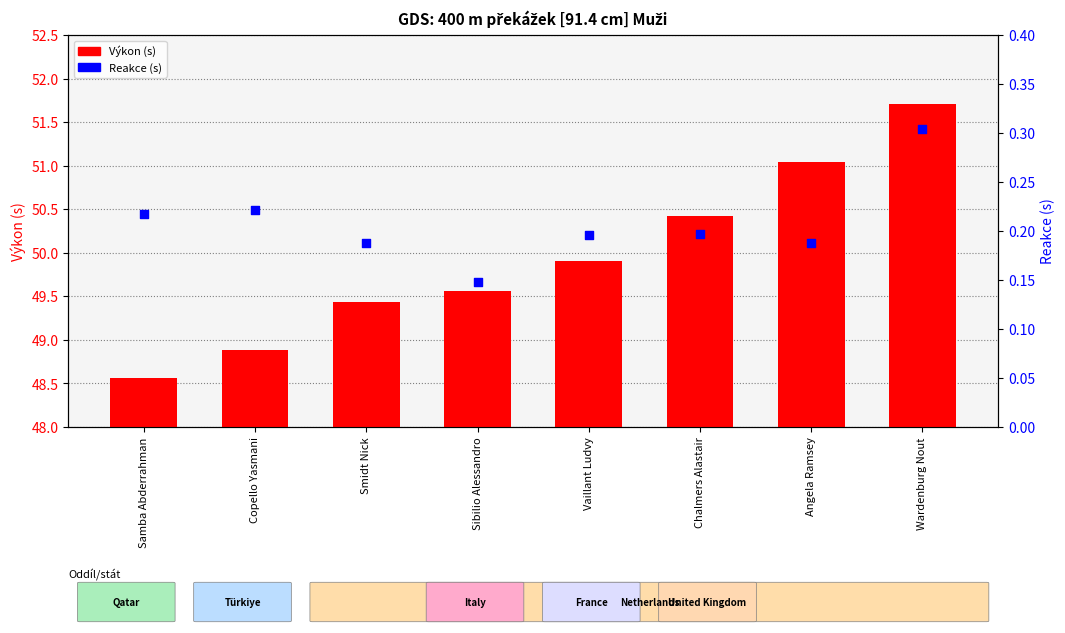

Is the value of Výkon (s) at Copello Yasmani greater than the value of Reakce (s) at Samba Abderrahman?

Yes